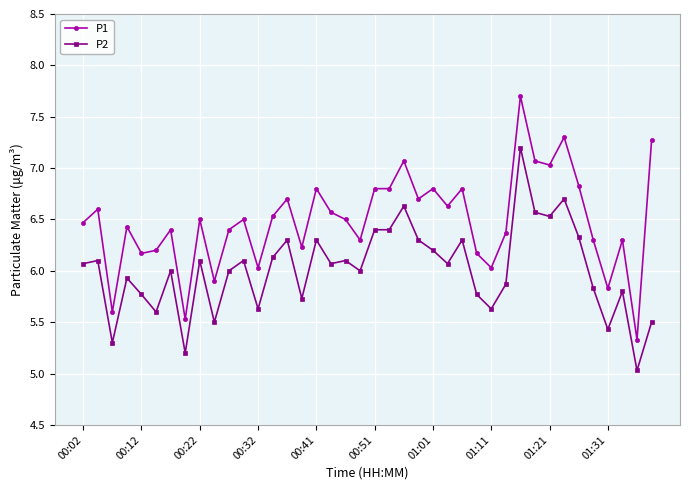

Which series has the largest total across all categories?

P1